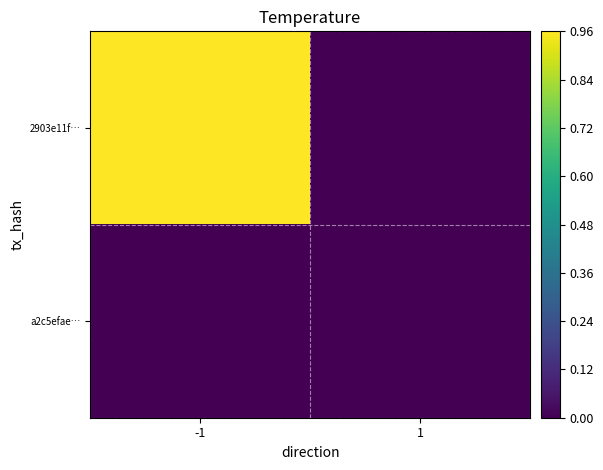

Reading left to right, transcribe all the data shown in this chart.

2903e11f…: -1=1.0	1=0.0
a2c5efae…: -1=0.0	1=0.0